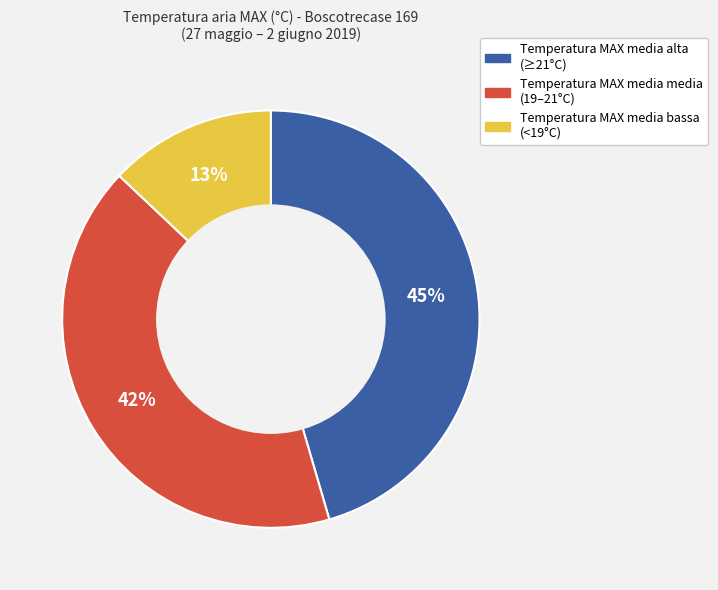

How many slices are in this pie chart?

3